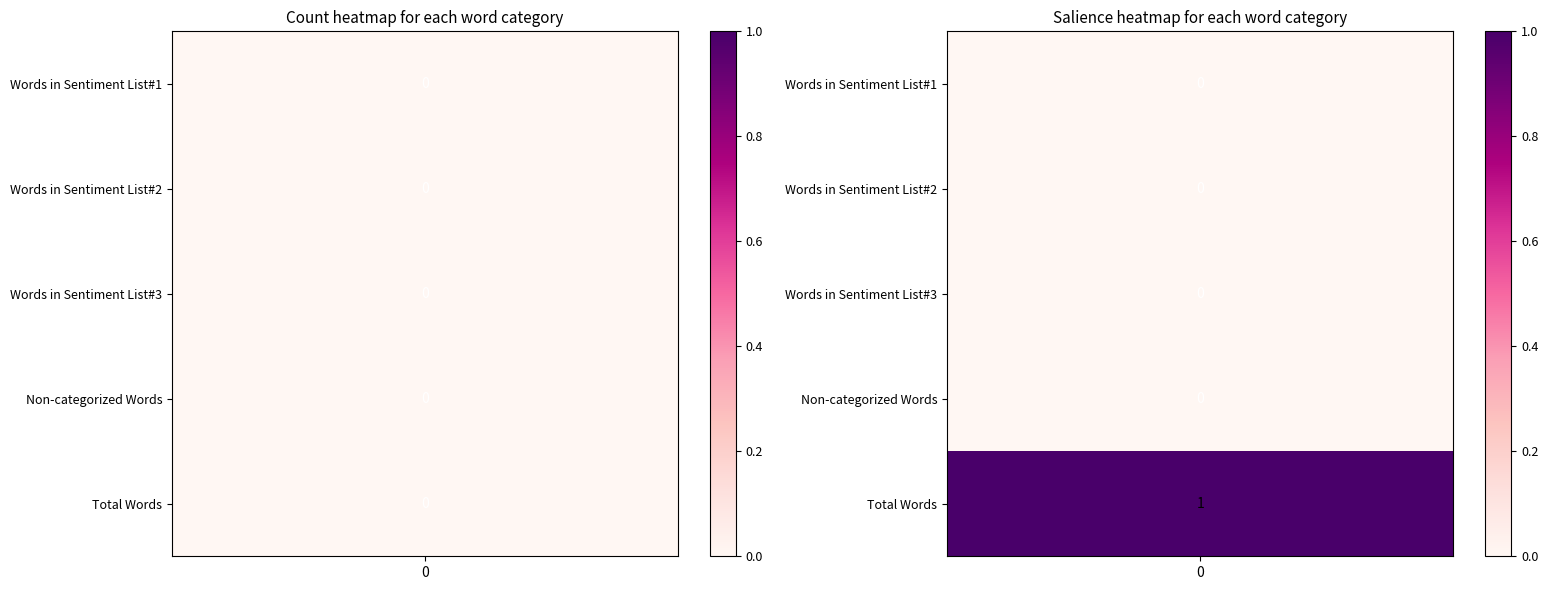

Is the value of Total Words at Count greater than the value of Non-categorized Words at Count?

No